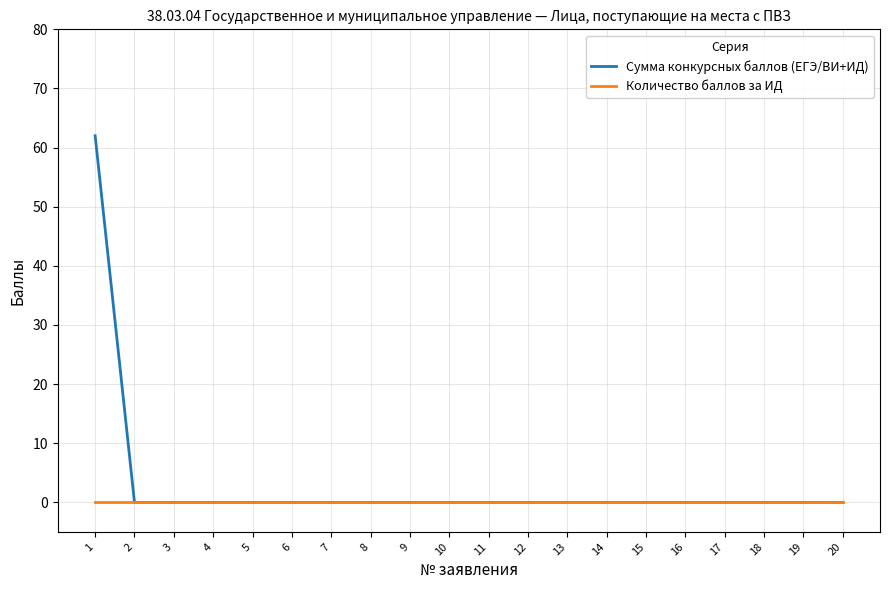

The Сумма конкурсных баллов (ЕГЭ/ВИ+ИД) series shows 0 at 14. True or false?

True